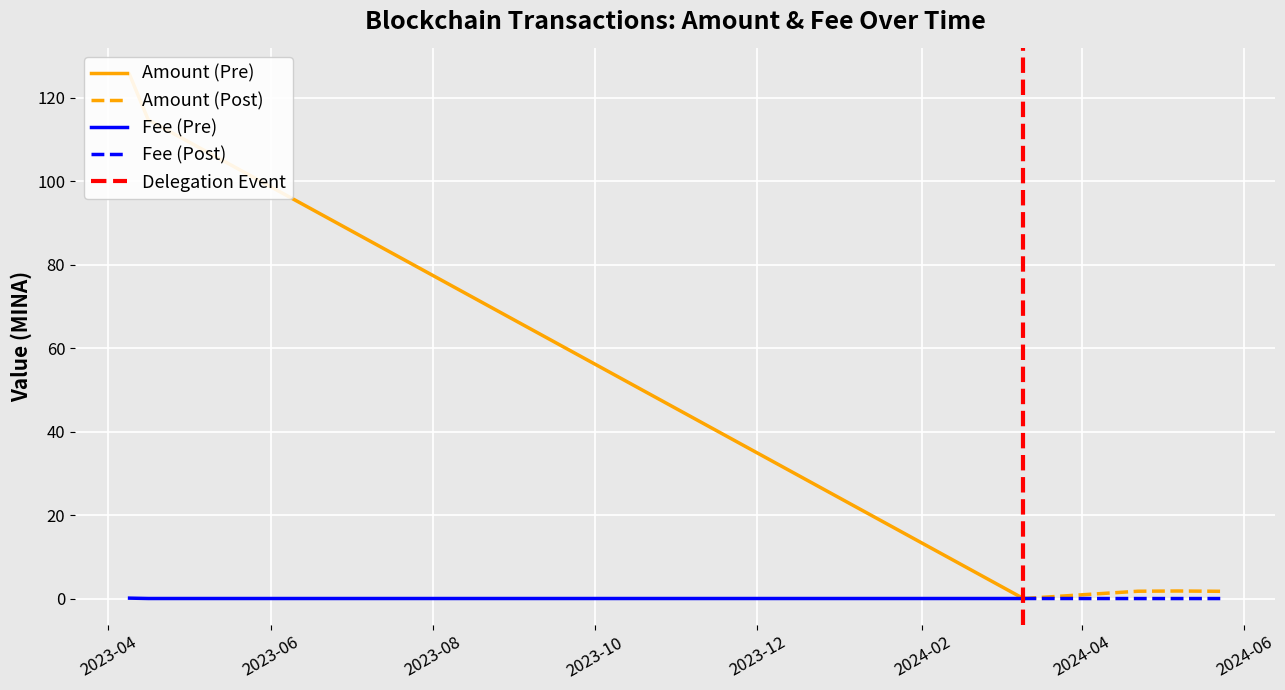

How many values in the Amount series are below 1?

1